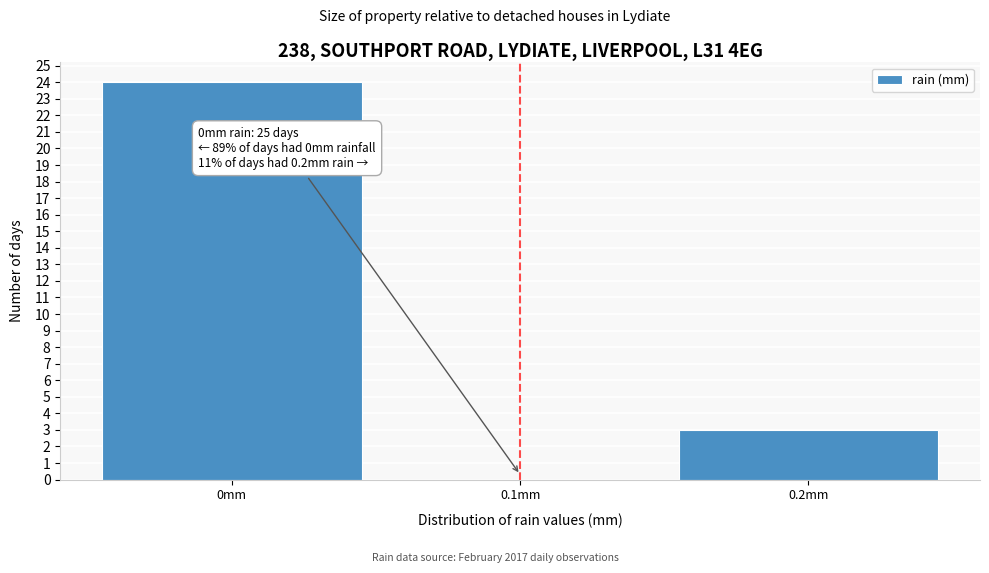

Which range on the x-axis has the tallest bar?

-0.05 to 0.05